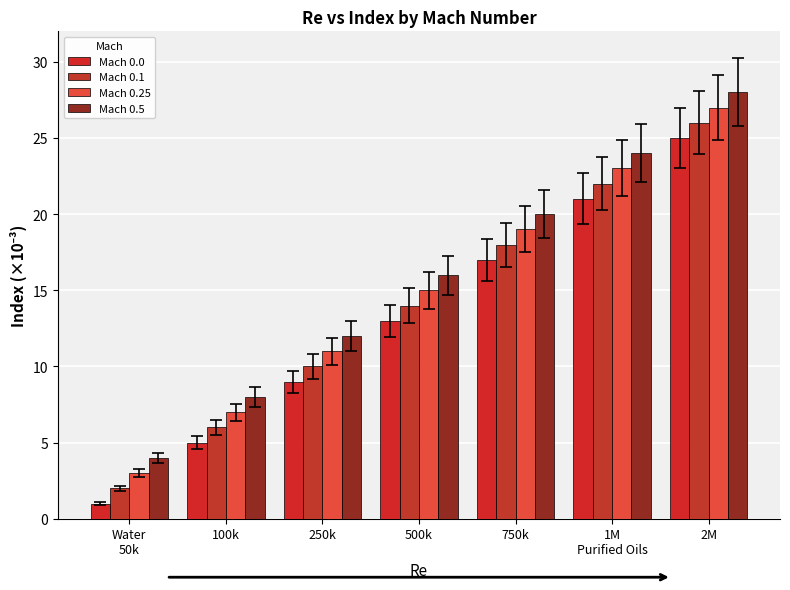

At which category does the chart reach its minimum across all series?

Water
50k